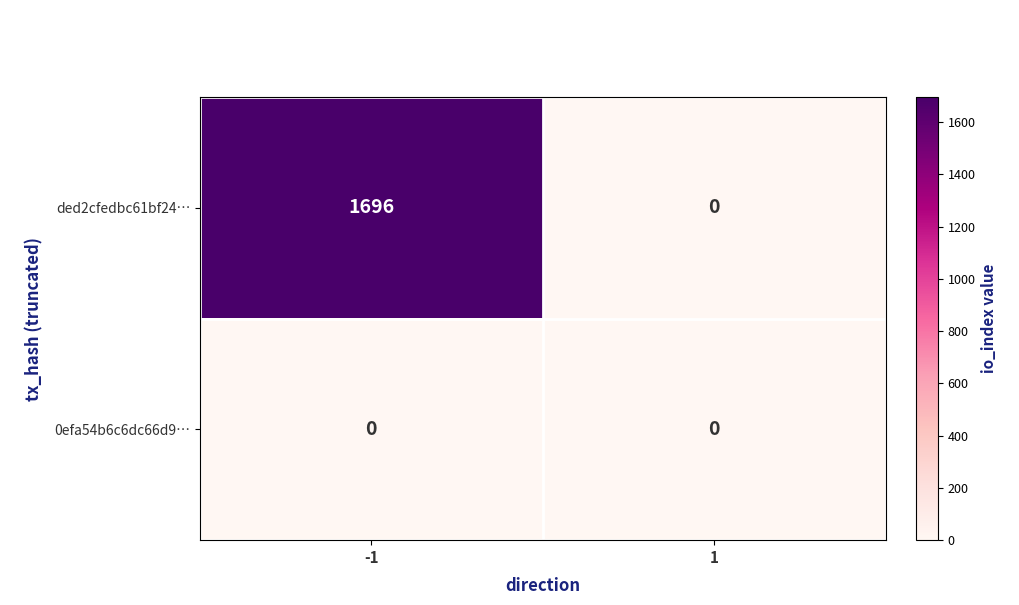

What is the sum of all ded2cfedbc61bf24… values?

1696